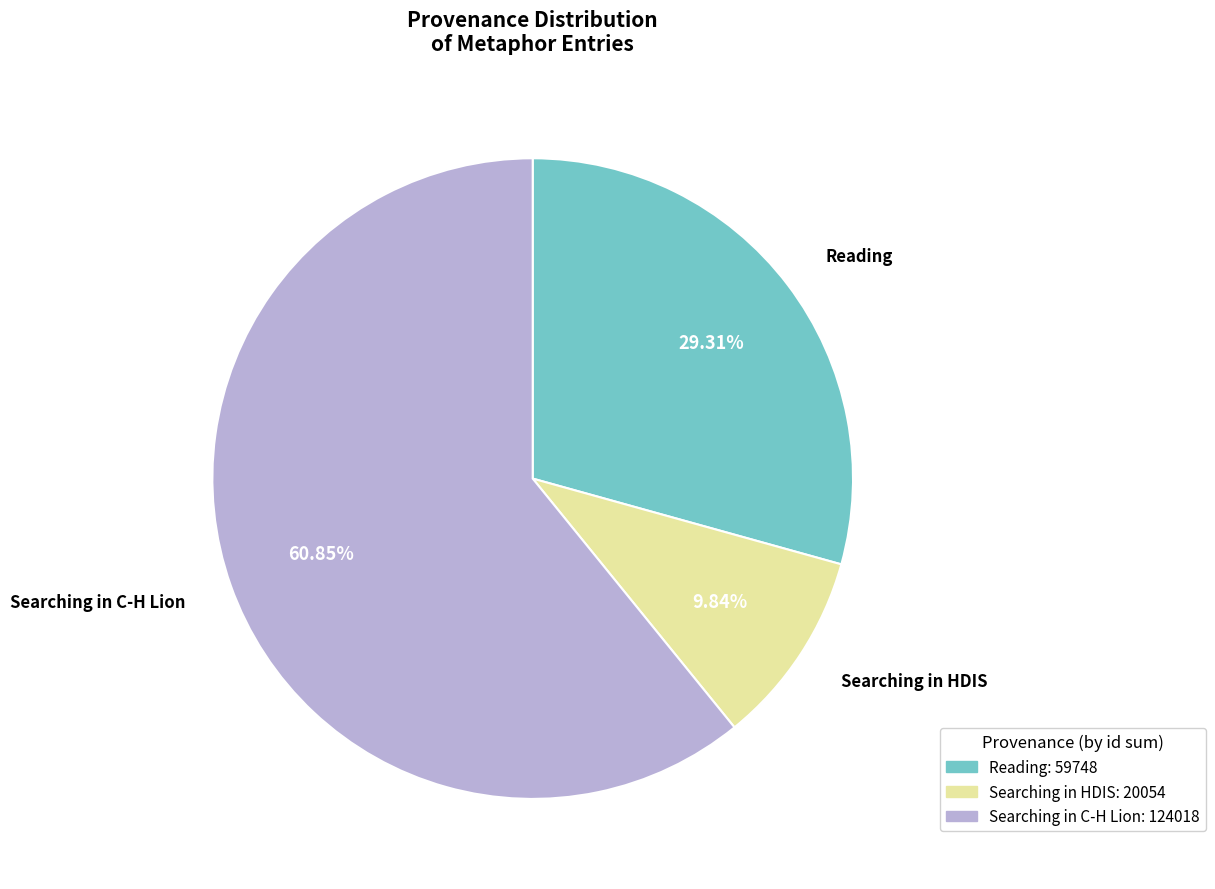

Is there any slice that represents more than half of the pie?

Yes